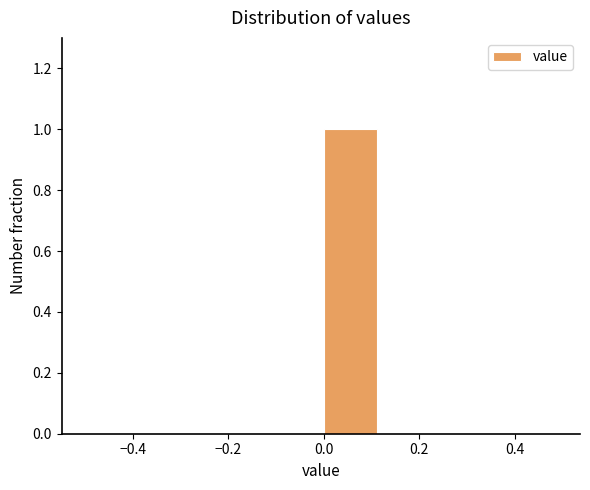

Reading left to right, transcribe this chart: for each bar, give the range it covers on the x-axis and its height. Neither the bar edges nor the heights are printed on the chart, so give them approximately, as read against the axes.

-0.500 to -0.375: 0
-0.375 to -0.250: 0
-0.250 to -0.125: 0
-0.125 to 0.000: 0
0.000 to 0.125: 1
0.125 to 0.250: 0
0.250 to 0.375: 0
0.375 to 0.500: 0